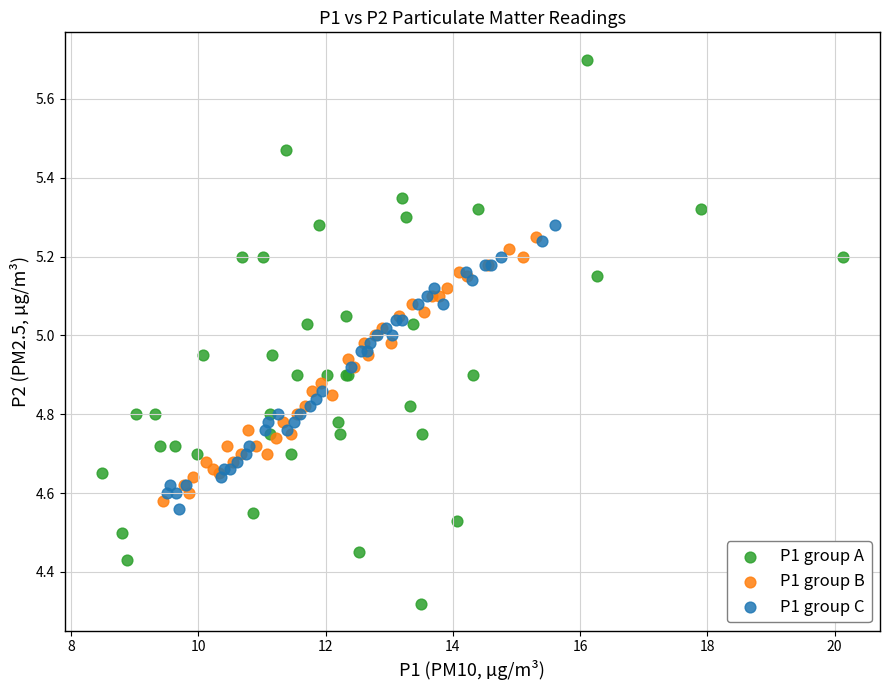

Which series reaches the maximum Y coordinate?

P1 group A